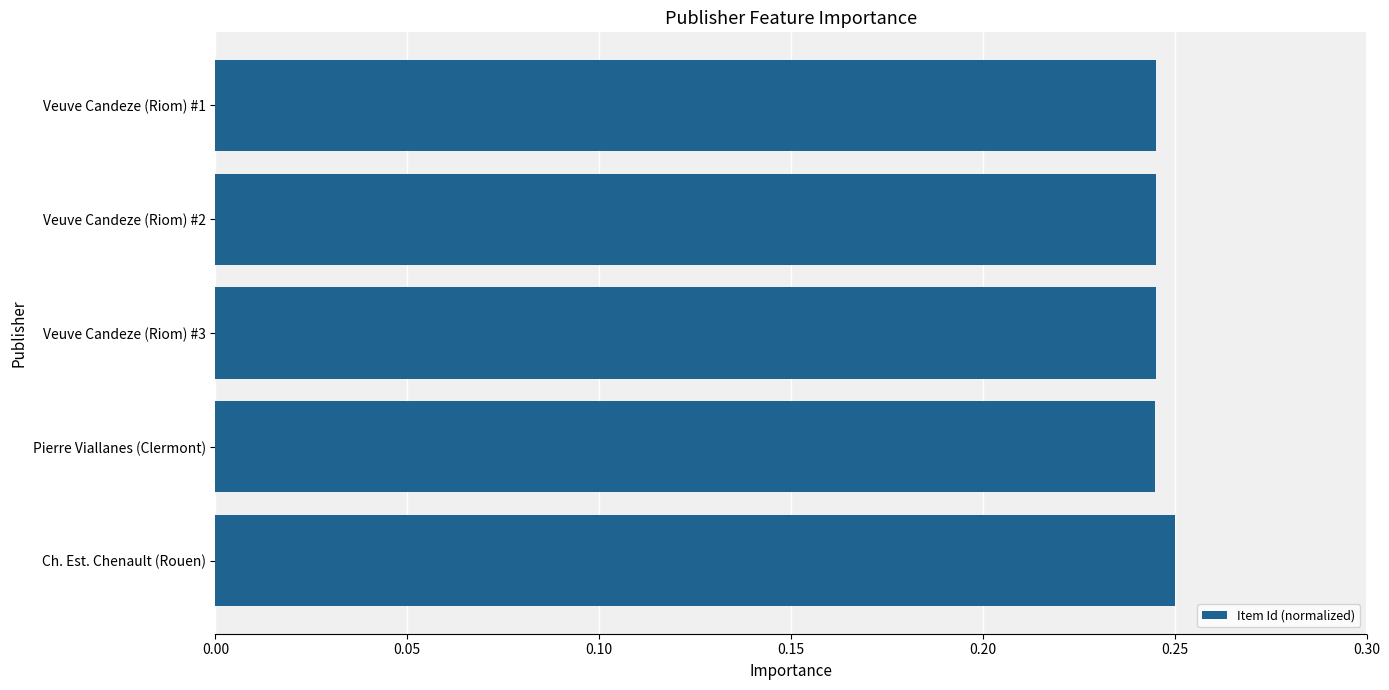

Which label corresponds to the largest value in the chart?

Ch. Est. Chenault (Rouen)